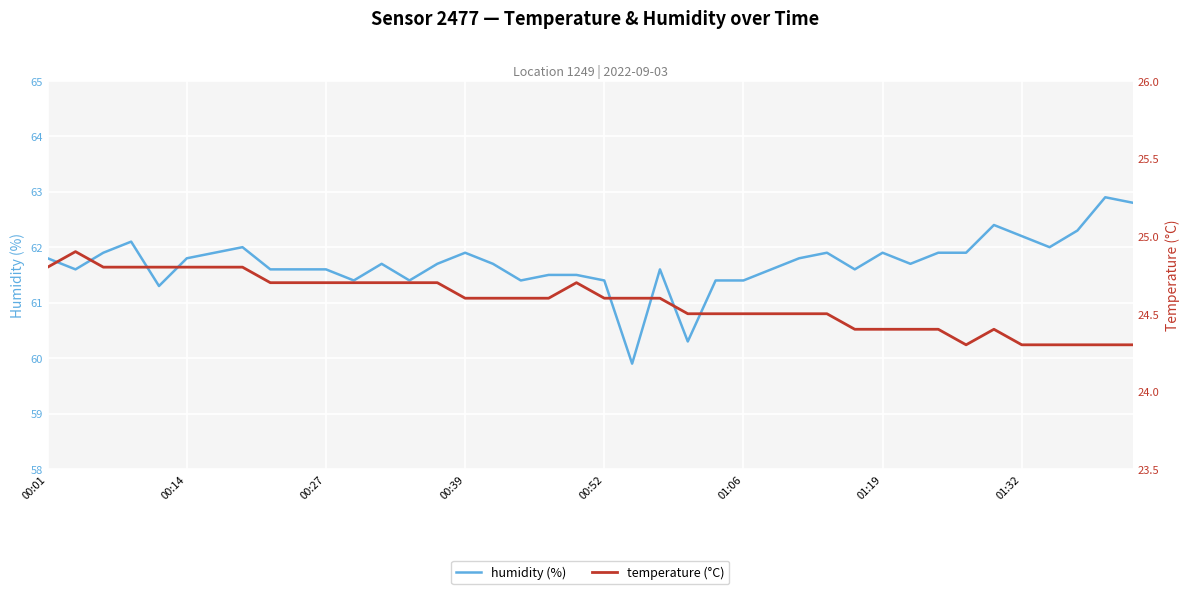

Count the temperature values in the range 24 to 25.

40